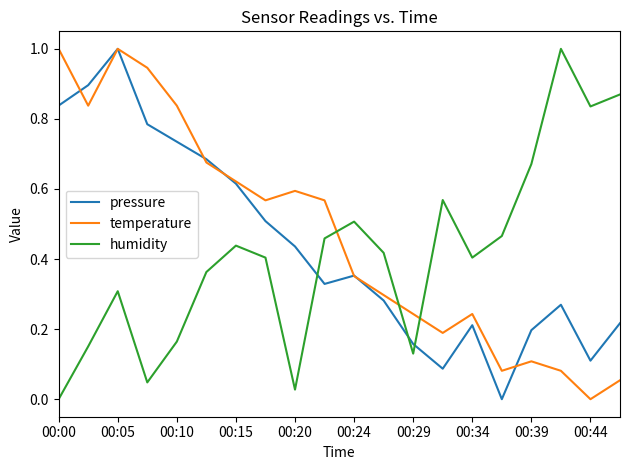

What is the greatest value displayed?

1.0